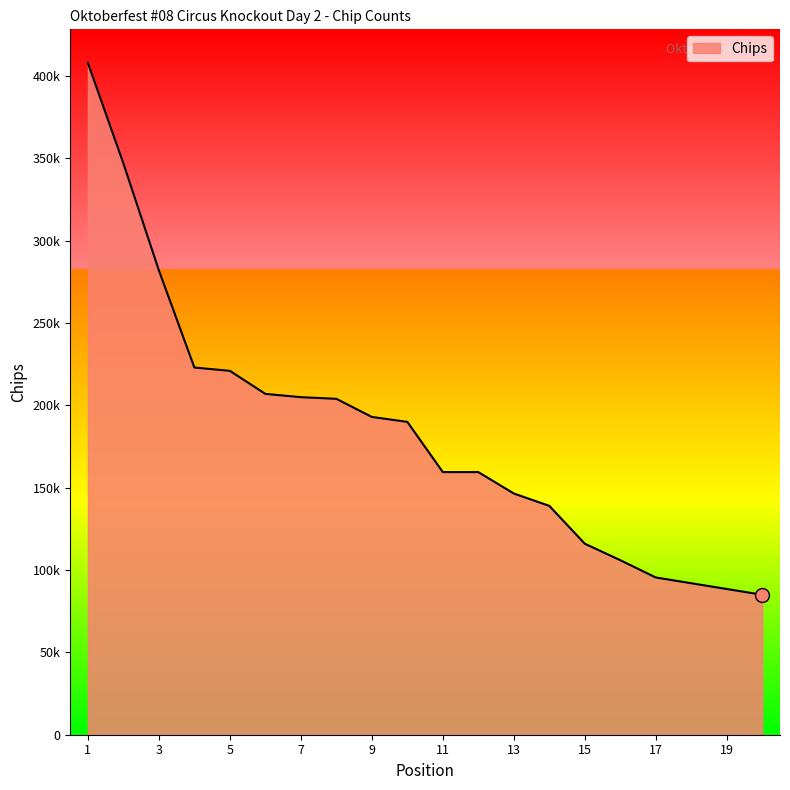

Reading left to right, list all the values displayed in this chart.

1=408000	2=347000	3=282000	4=223000	5=221000	6=207000	7=205000	8=204000	9=193000	10=190000	11=159500	12=159500	13=146500	14=139000	15=116000	16=106000	17=95500	18=92000	19=88500	20=85000